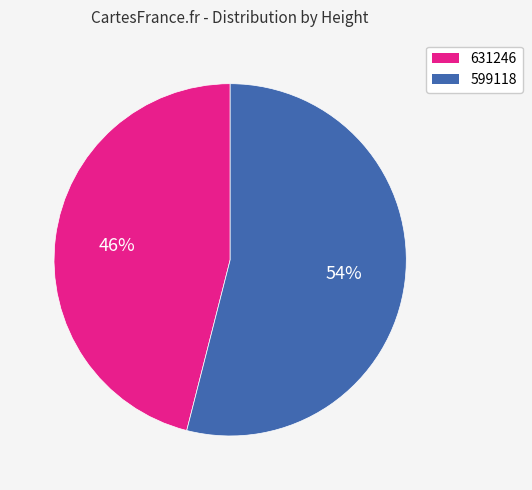

To the nearest percent, what portion does 631246 represent?

46%